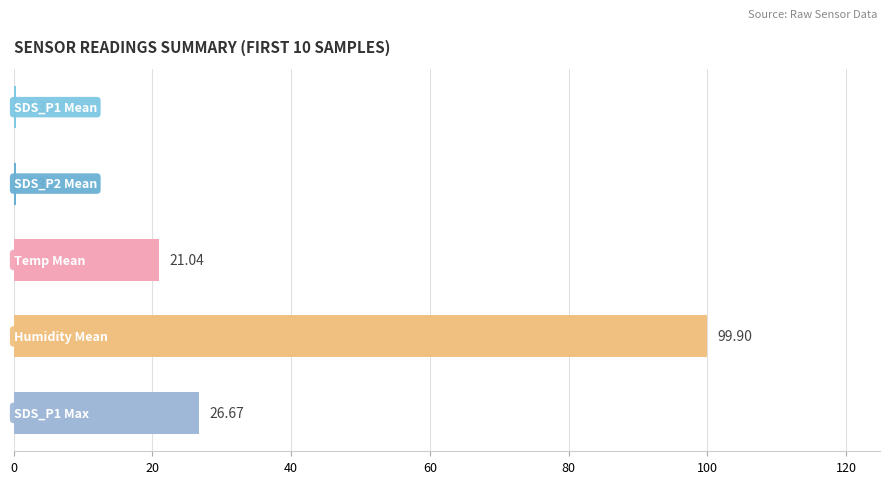

What is the sum of all values?

148.3